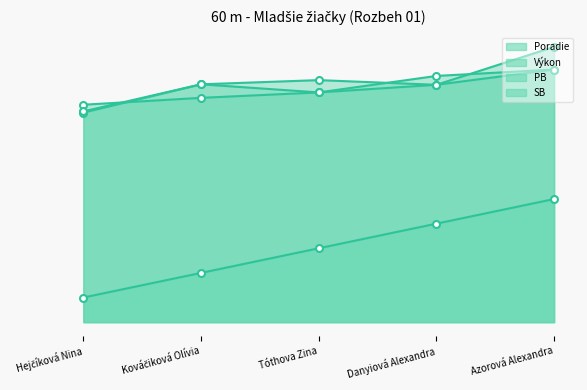

Where is SB nearest to the value 9?

Tóthova Zina